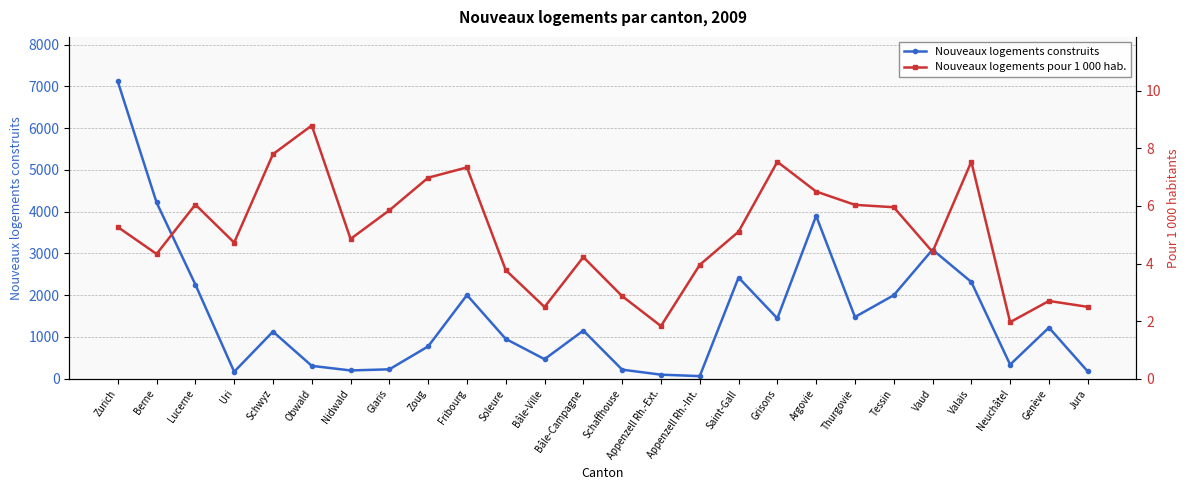

True or false: Nouveaux logements pour 1 000 hab. and Nouveaux logements construits intersect in this chart.

False